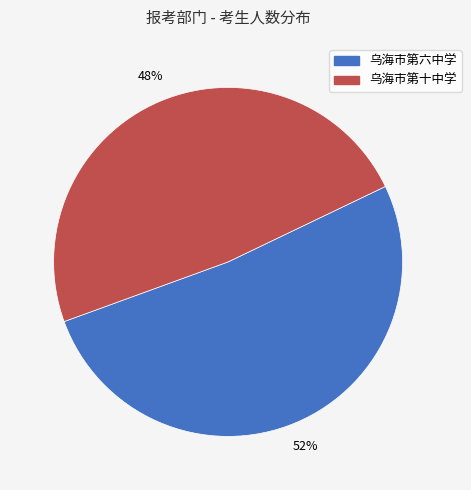

What percentage is the 乌海市第六中学 slice, to the nearest percent?

52%